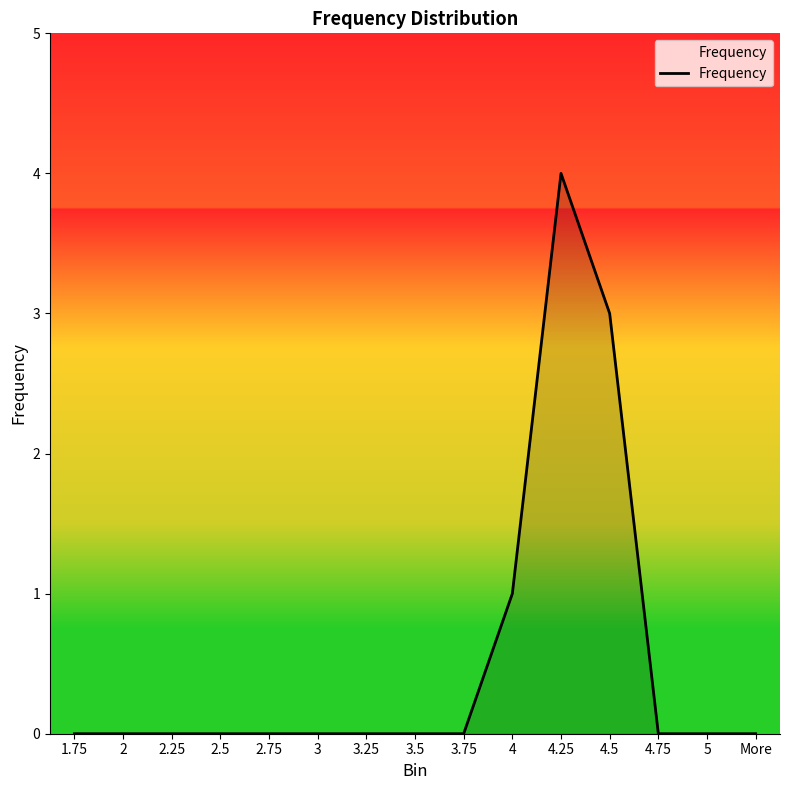

What is the difference between the values at 4.25 and More?

4